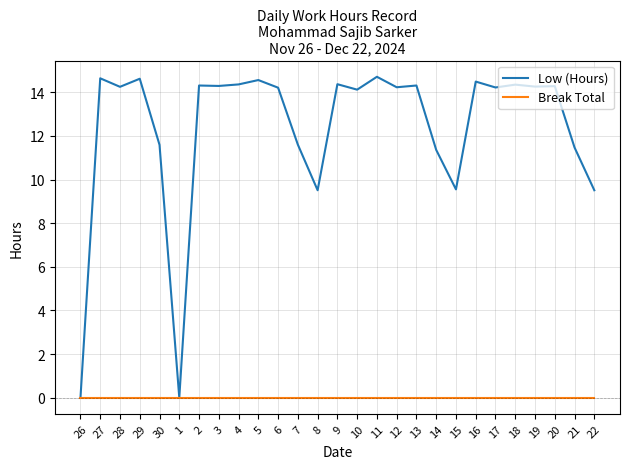

Rank the series by their maximum value, from lowest to highest.

Break Total, Low (Hours)